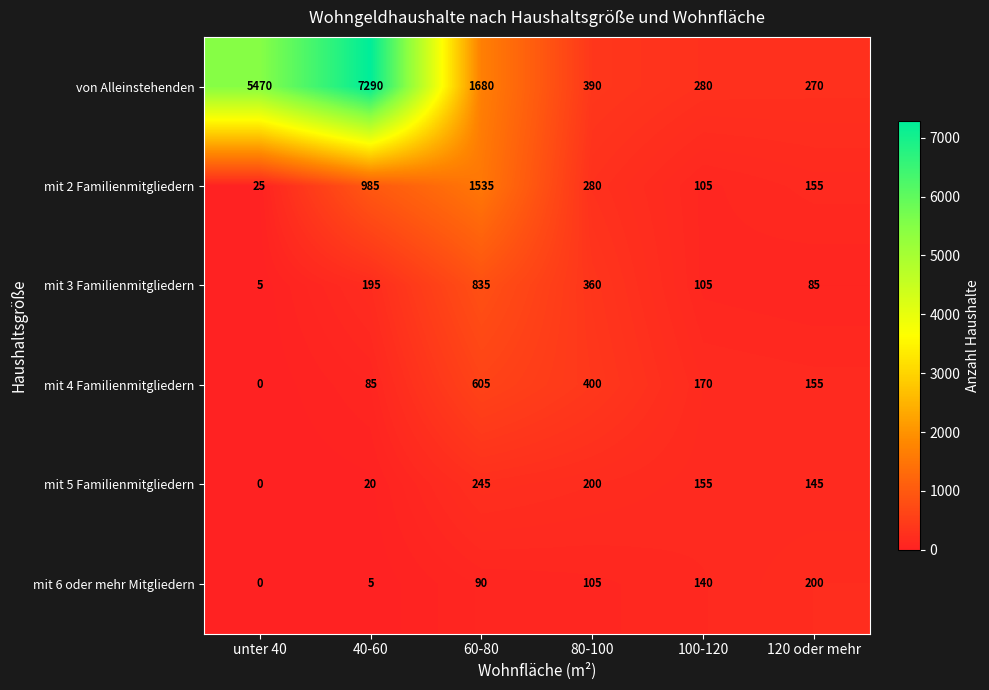

The value of mit 6 oder mehr Mitgliedern at 120 oder mehr is 80. True or false?

False